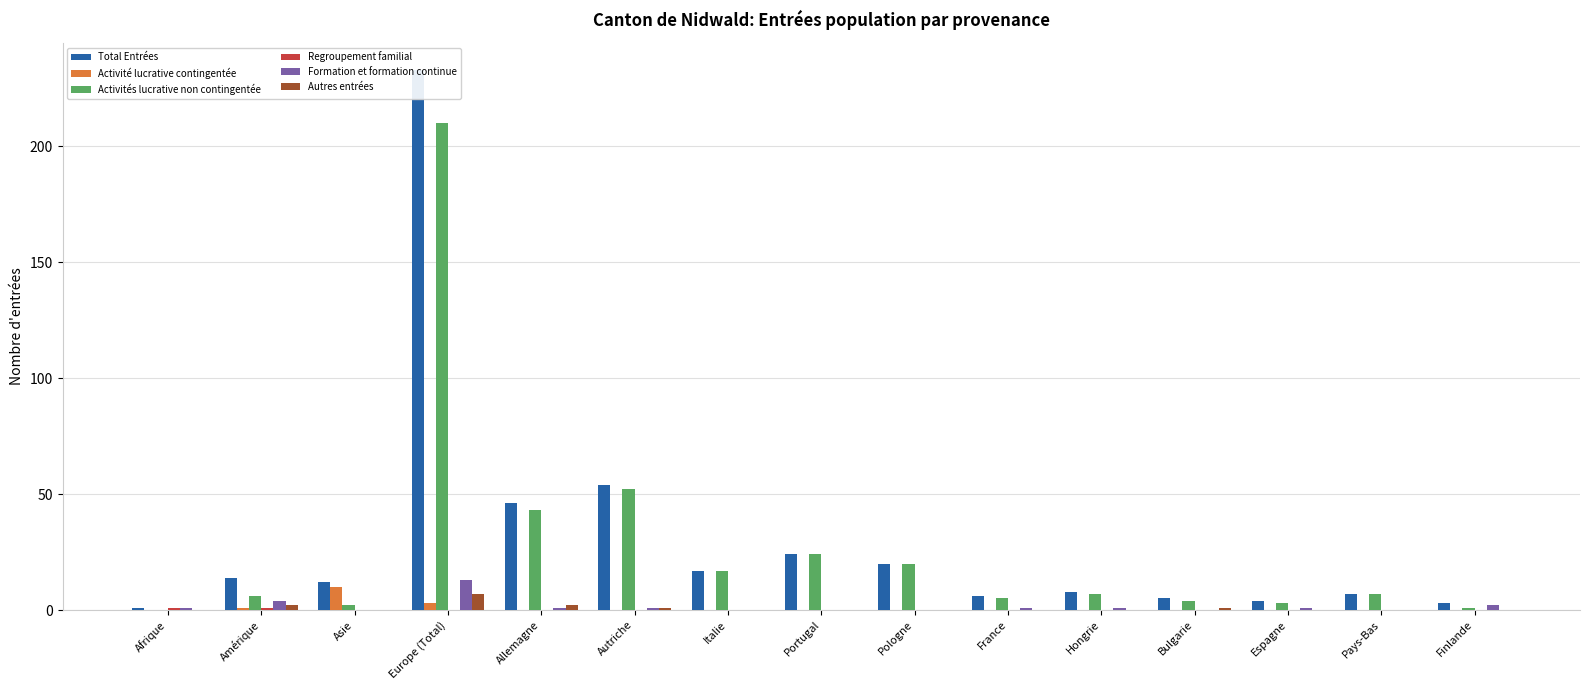

Which series has the widest spread of values?

Total Entrées